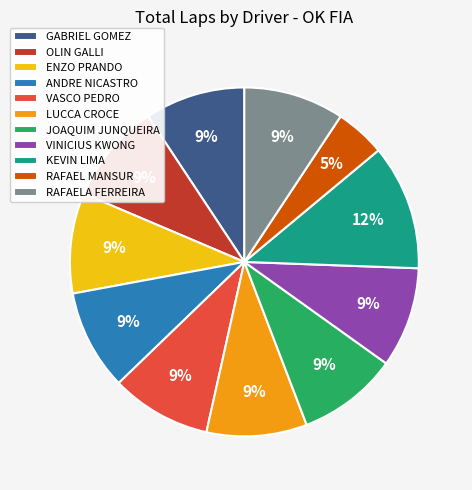

Does GABRIEL GOMEZ represent more than half of the total?

No